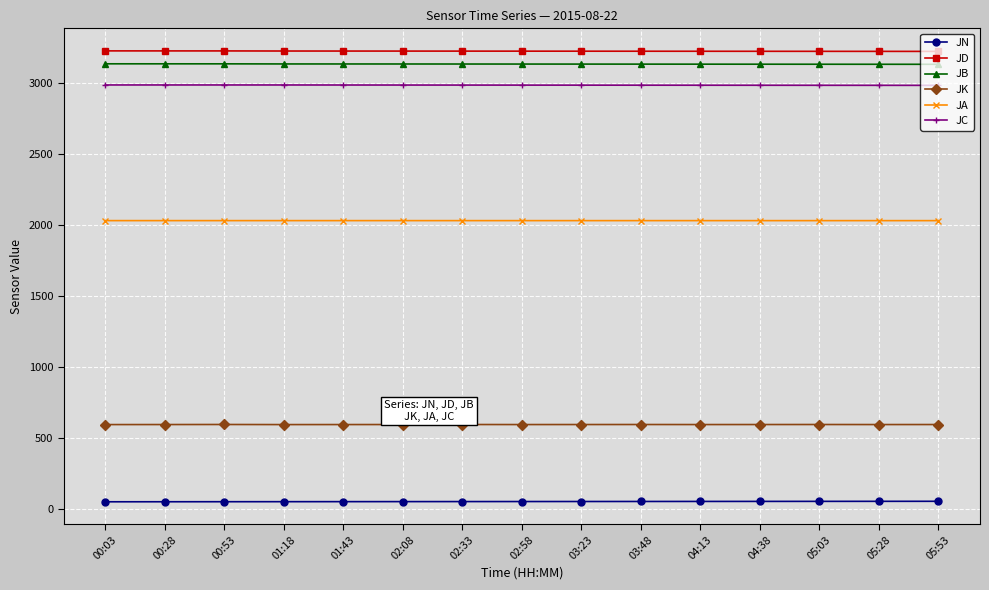

True or false: JA and JD intersect in this chart.

False